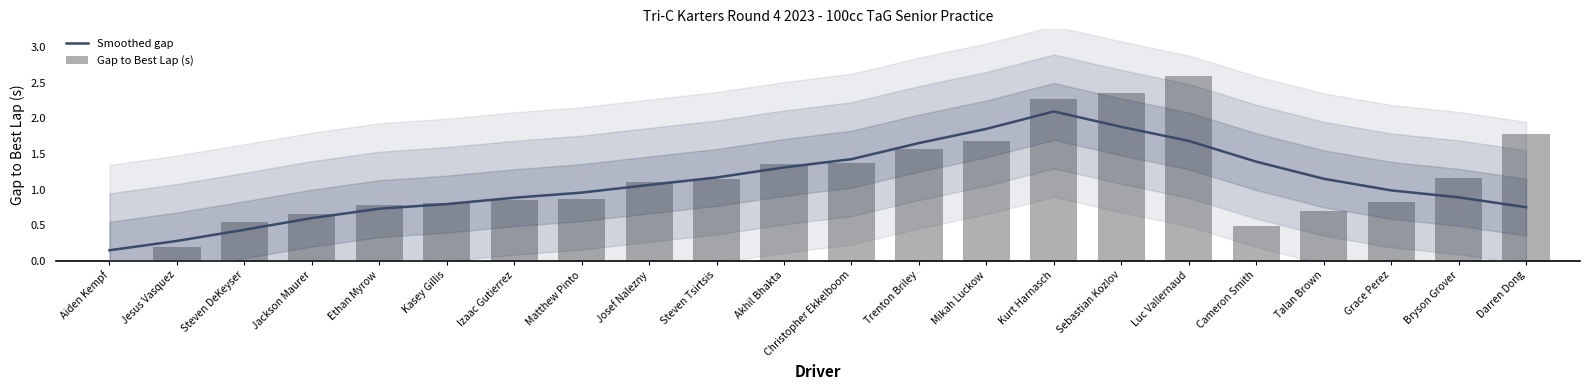

How many data points in Gap to Best Lap (s) are less than 1?

11